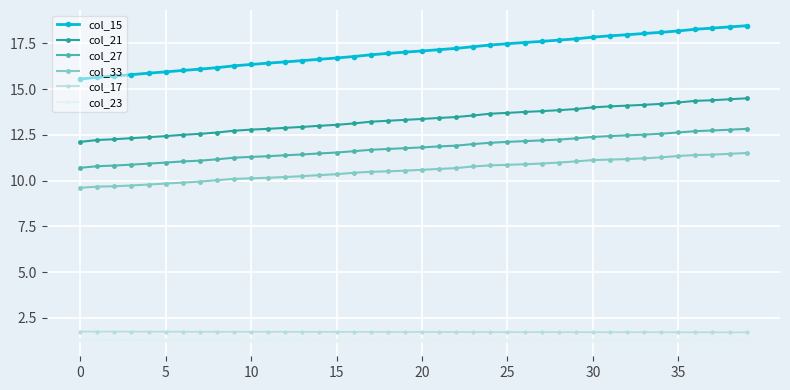

What is the smallest value displayed?

1.3